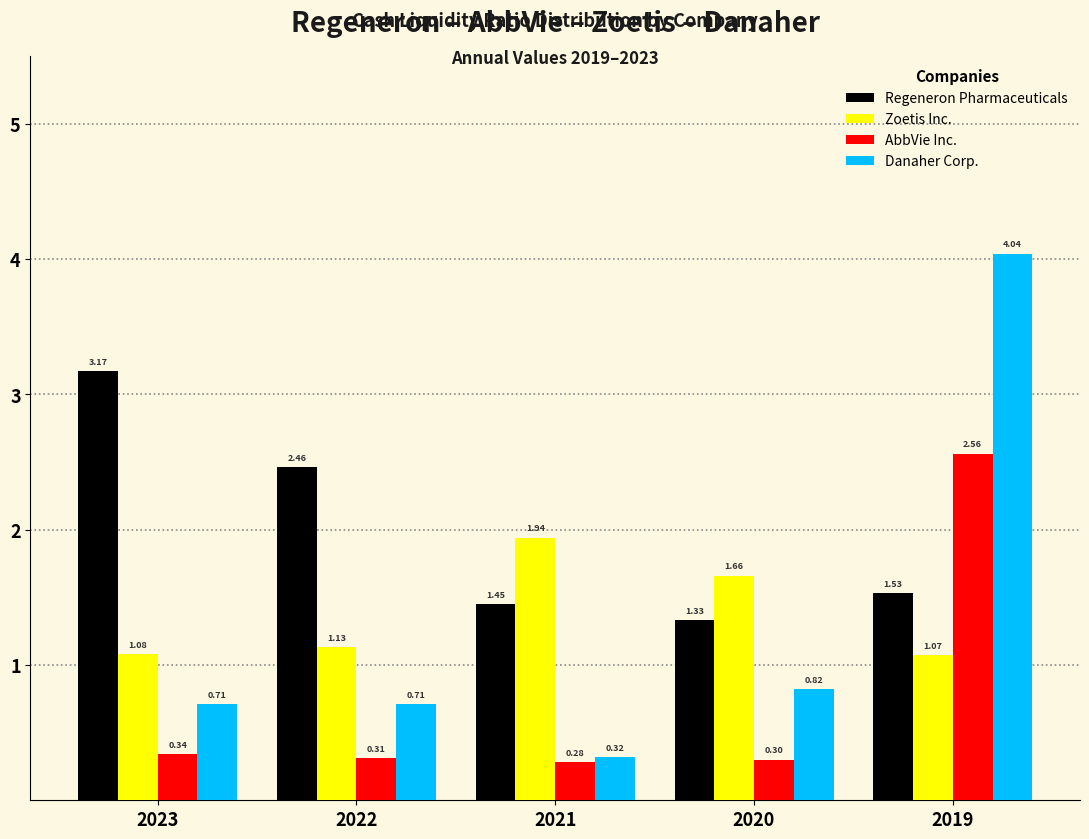

What is the average value of the Regeneron Pharmaceuticals series?

2.0